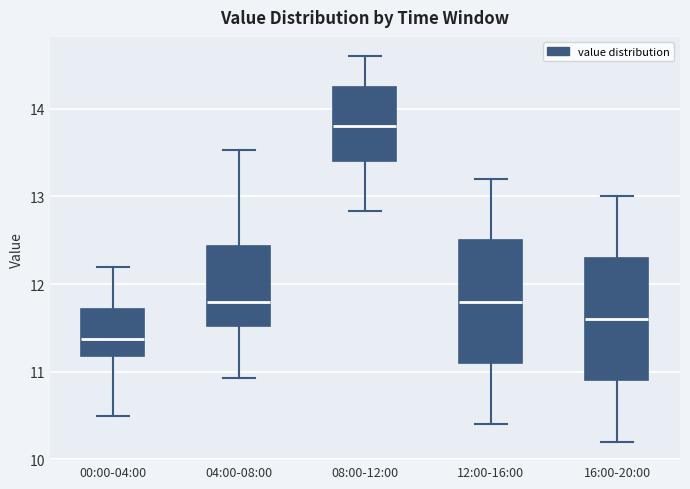

Reading left to right, transcribe this box plot: for each box, give where its median line is, the range the box spans, and where its two whiskers end, as read against the y-axis. The values are not printed on the chart, so give them approximately, as read against the axis.

00:00-04:00: median 11.4, box 11.2 to 11.7, whiskers 10.5 to 12.2
04:00-08:00: median 11.8, box 11.5 to 12.4, whiskers 10.9 to 13.5
08:00-12:00: median 13.8, box 13.4 to 14.3, whiskers 12.8 to 14.6
12:00-16:00: median 11.8, box 11.1 to 12.5, whiskers 10.4 to 13.2
16:00-20:00: median 11.6, box 10.9 to 12.3, whiskers 10.2 to 13.0